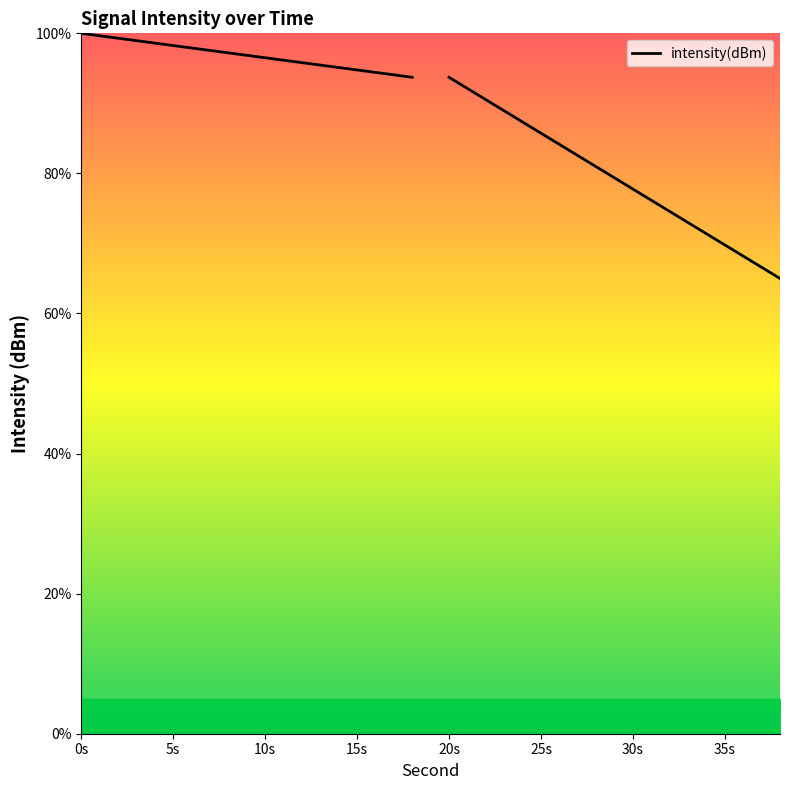

Which label corresponds to the largest value in the chart?

0s